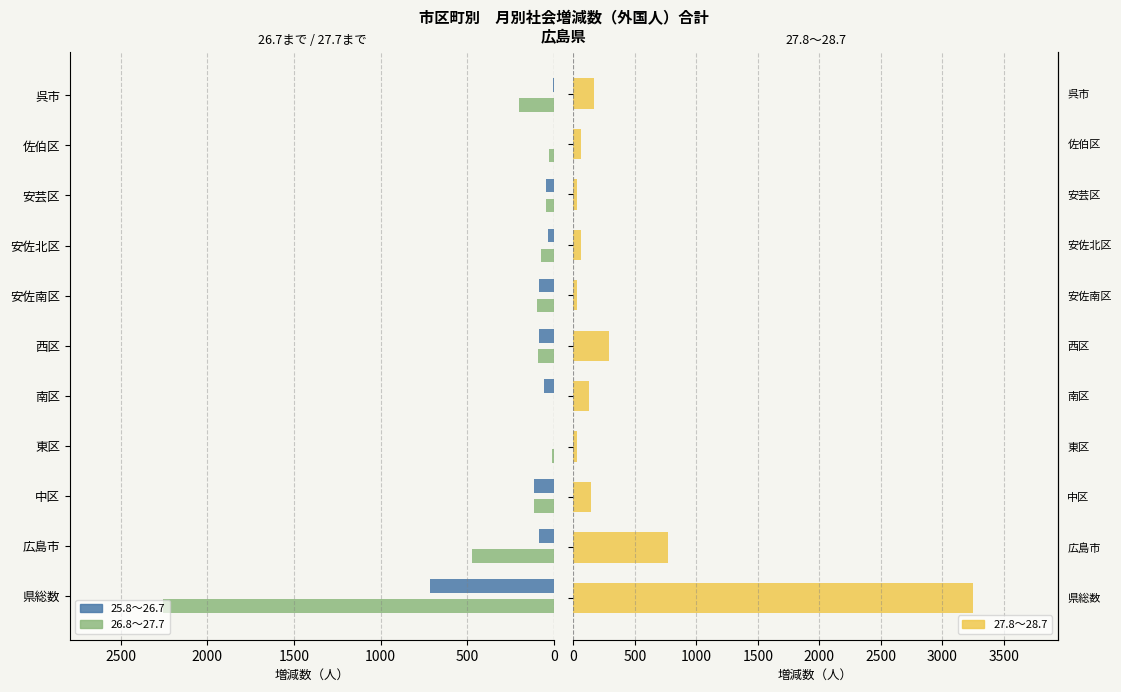

What are all the series names shown in the legend?

25.8～26.7, 26.8～27.7, 27.8～28.7